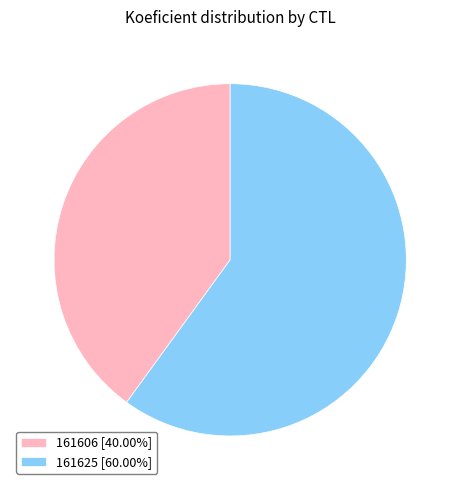

Combined, do 161606 [40.00%] and 161625 [60.00%] account for over 50%?

Yes